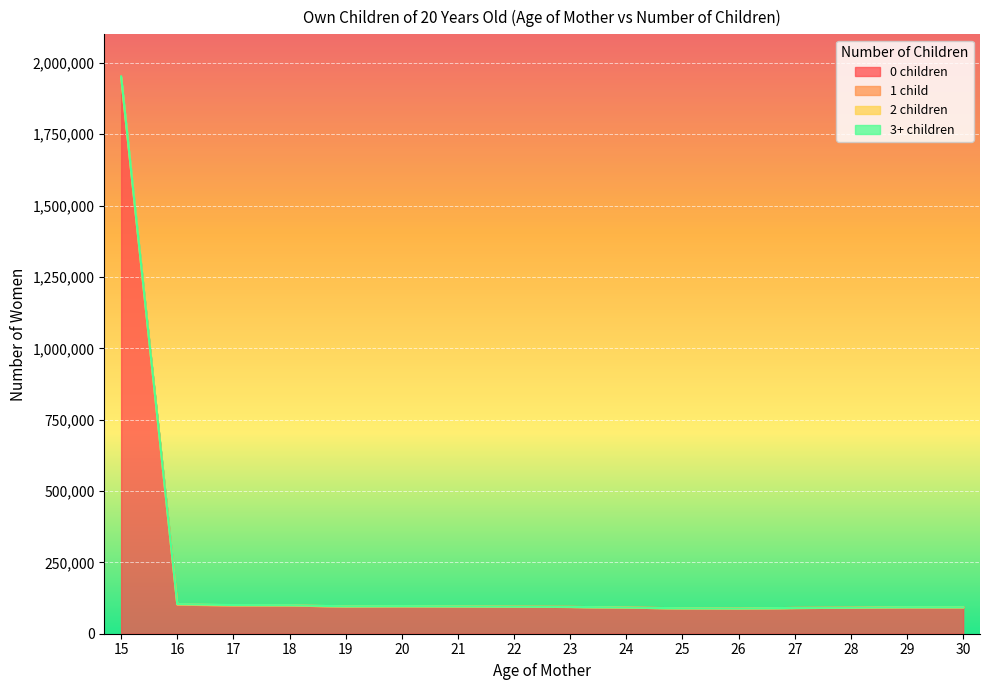

At which label does 3+ children reach its minimum?

25